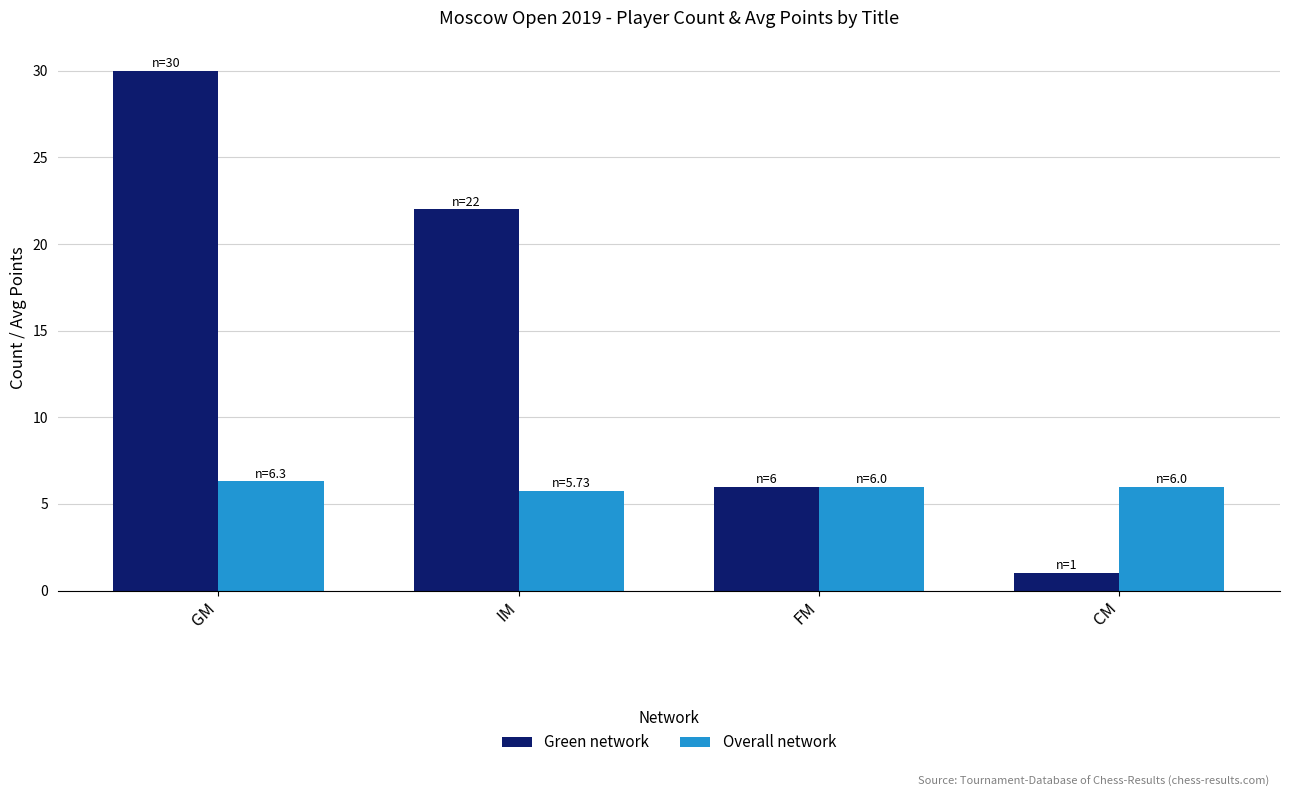

Which category has the lowest value in the Overall network series?

IM